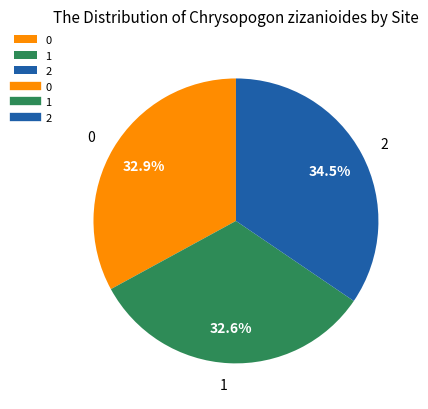

True or false: 0 accounts for 33% of the total.

True